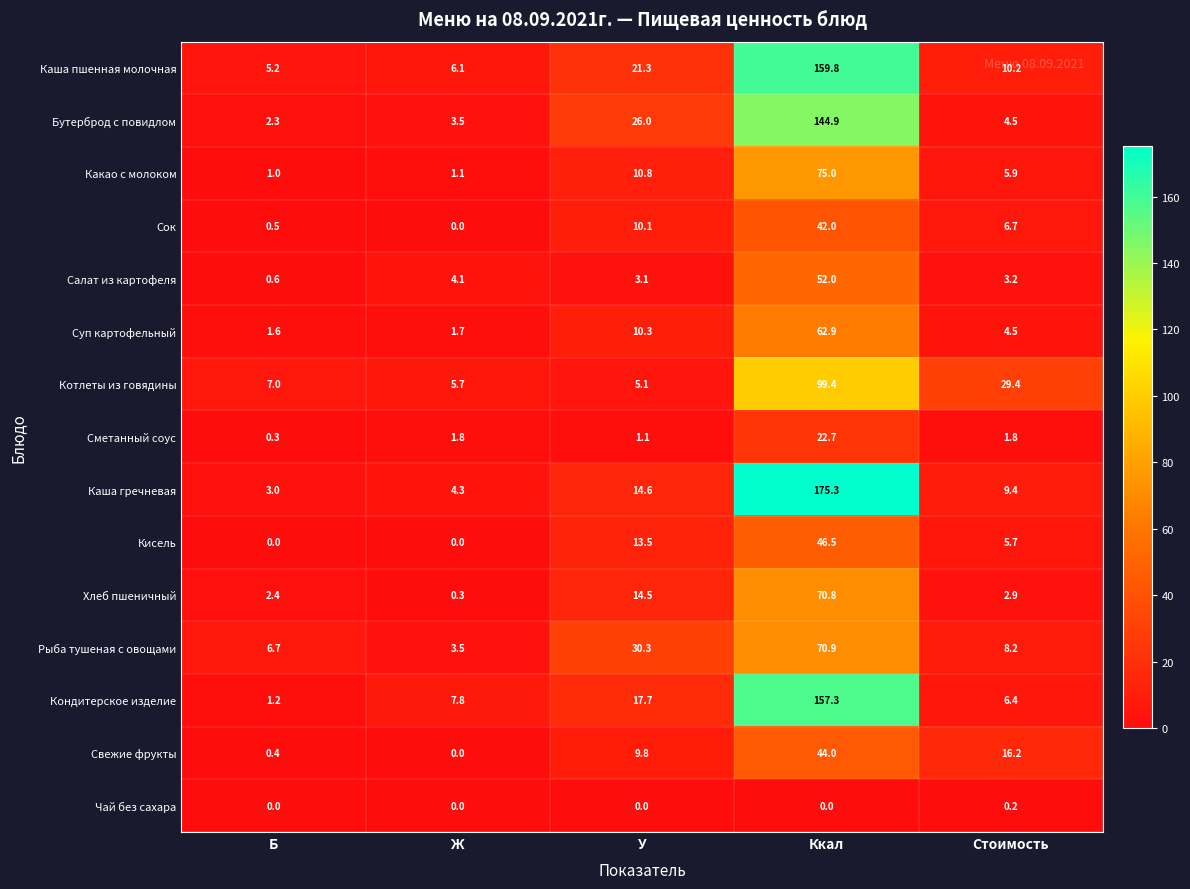

List the series in order of their peak value, lowest first.

Чай без сахара, Сметанный соус, Сок, Свежие фрукты, Кисель, Салат из картофеля, Суп картофельный, Хлеб пшеничный, Рыба тушеная с овощами, Какао с молоком, Котлеты из говядины, Бутерброд с повидлом, Кондитерское изделие, Каша пшенная молочная, Каша гречневая